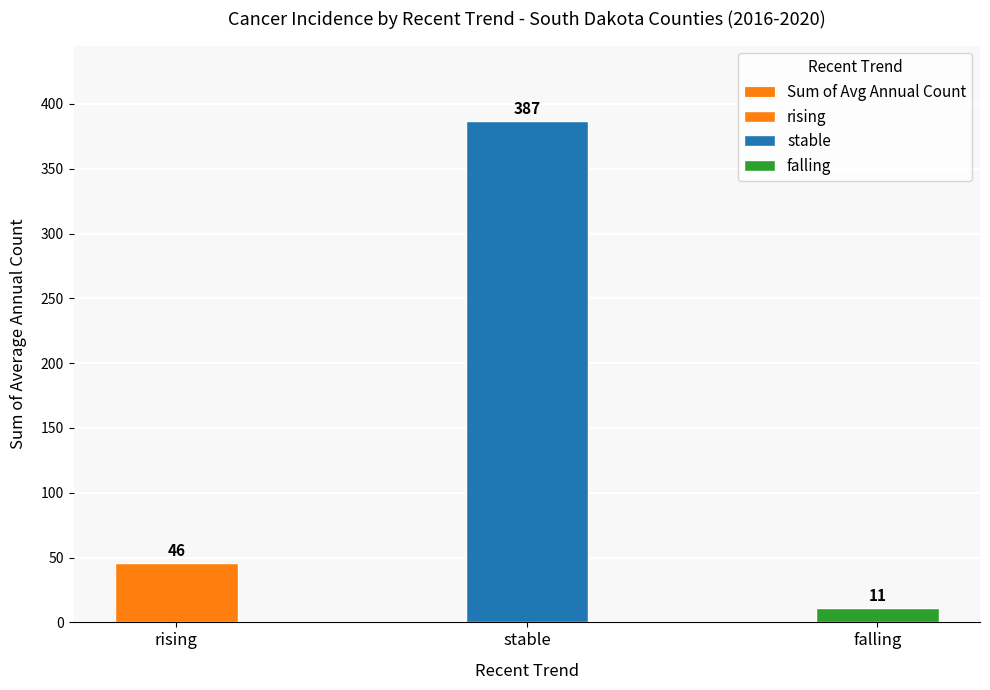

What is the label of the 1st bar from the left?

rising